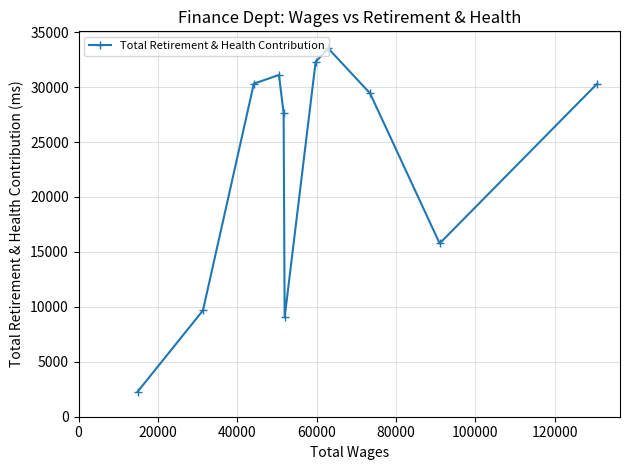

What is the average value?

22858